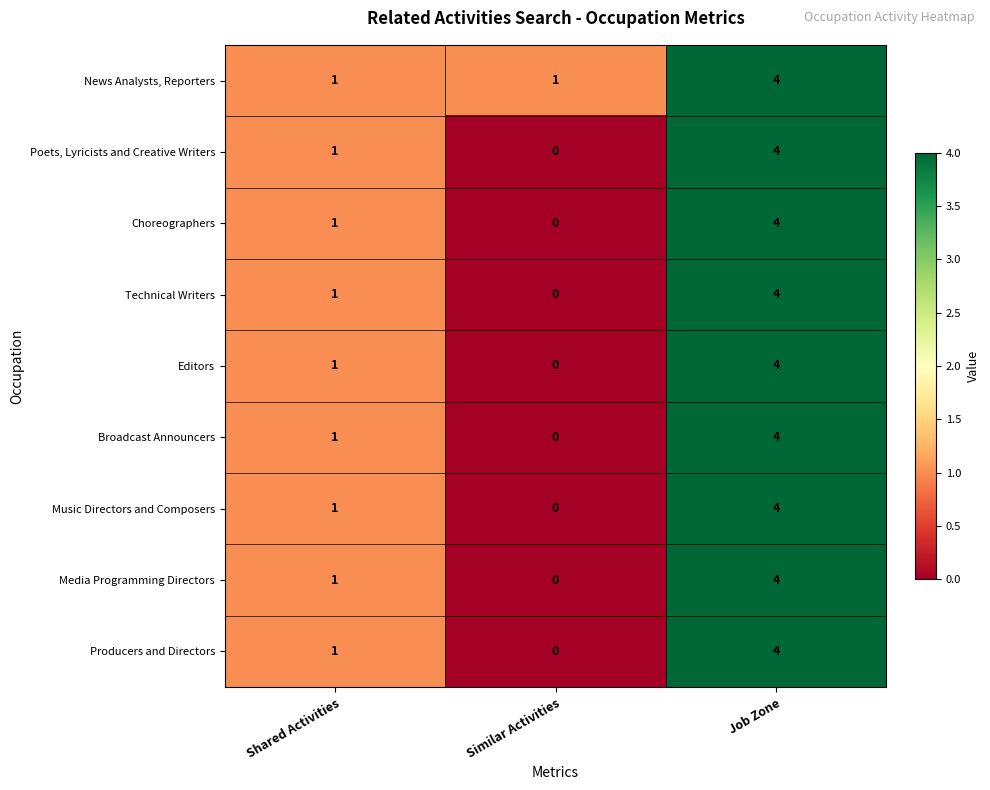

Count the Poets, Lyricists and Creative Writers values in the range 0 to 4.

3